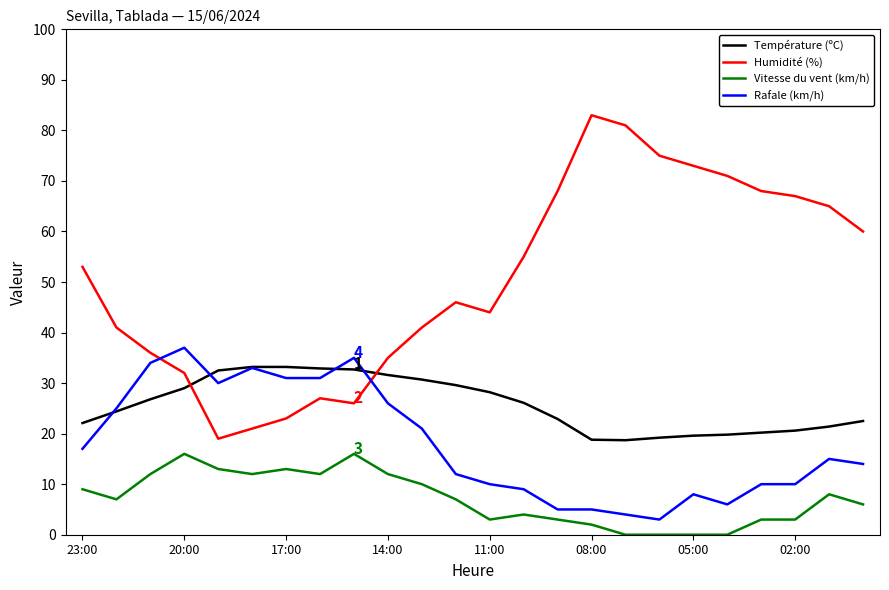

Which series has the largest total across all categories?

Humidité (%)